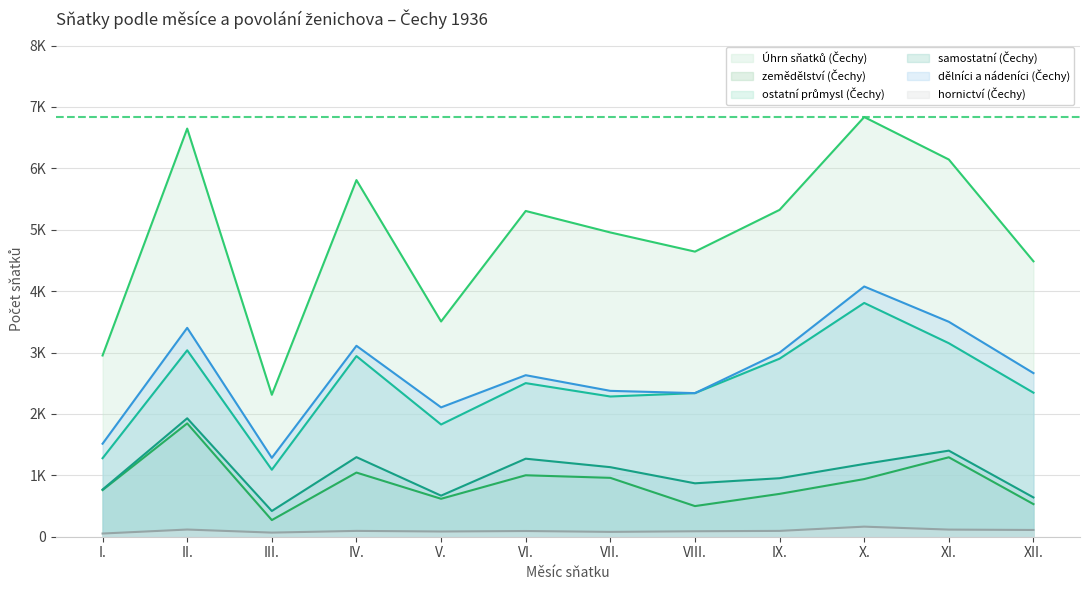

True or false: dělníci a nádeníci (Čechy) and zemědělství (Čechy) intersect in this chart.

False